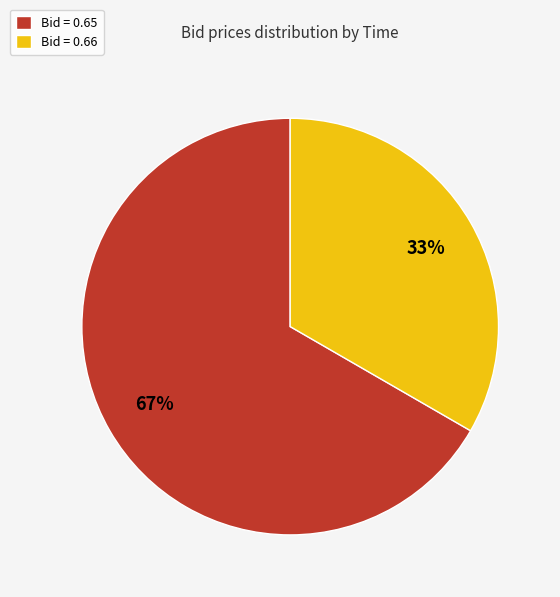

What is the ratio of the value at Bid = 0.66 to the value at Bid = 0.65?

0.5